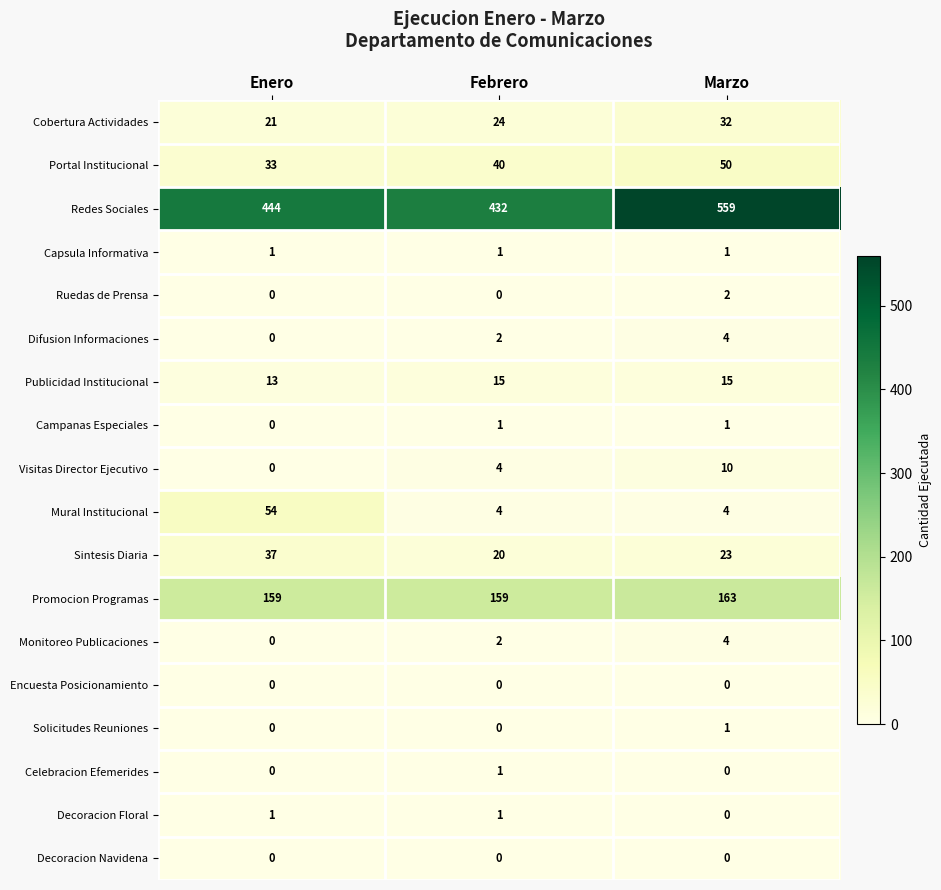

What is the maximum value for Difusion Informaciones?

4